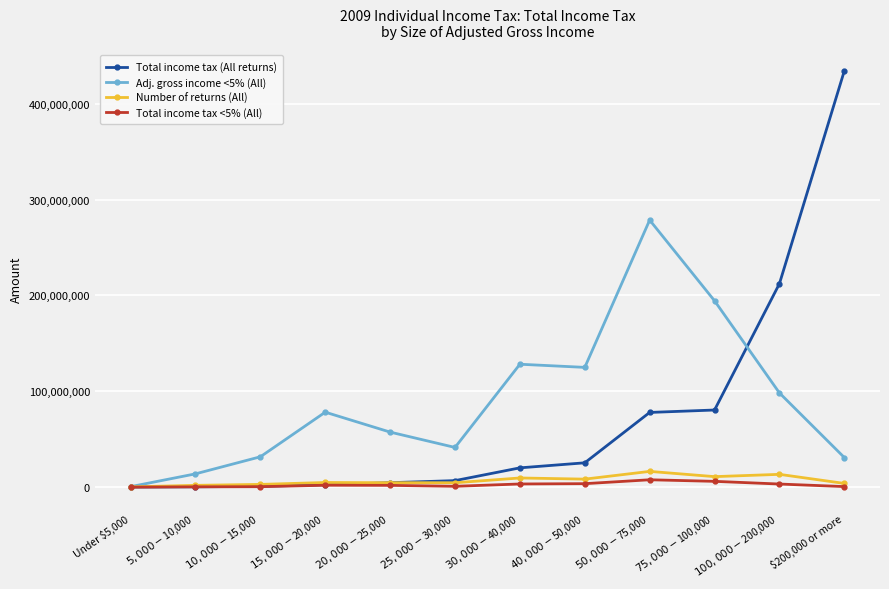

What is the value of the Number of returns (All) point at the 4th from the left?

4868050